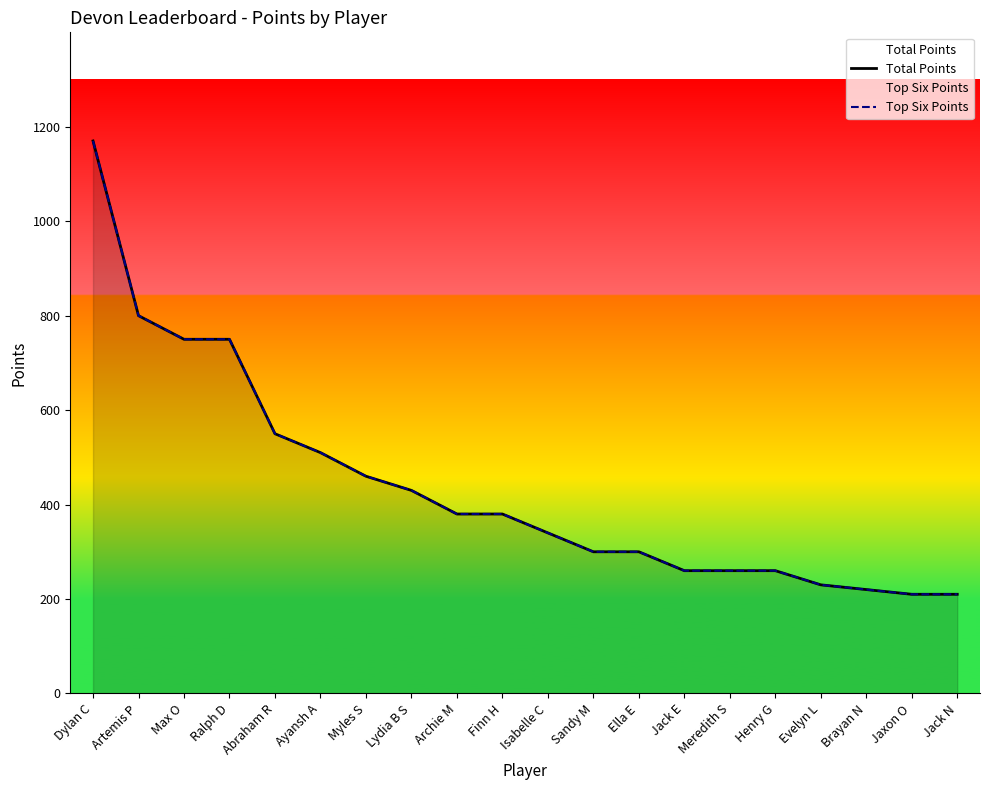

How many lines are shown in the chart?

2